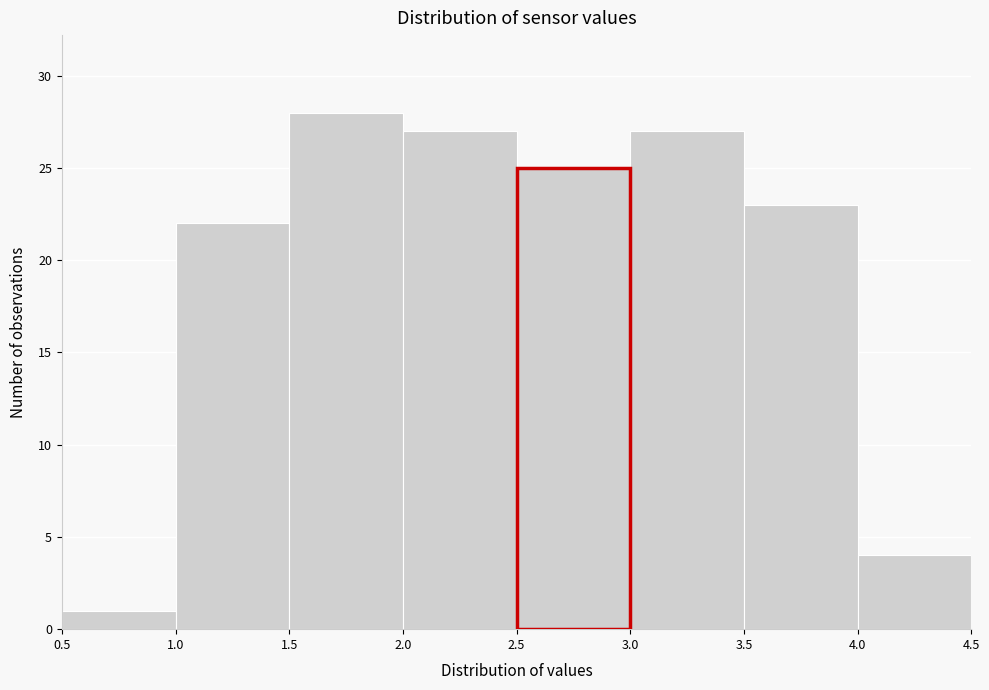

Reading left to right, transcribe this chart: for each bar, give the range it covers on the x-axis and its height. The values are not printed on the chart, so give them approximately, as read against the axis.

0.5 to 1.0: 1
1.0 to 1.5: 22
1.5 to 2.0: 28
2.0 to 2.5: 27
2.5 to 3.0: 25
3.0 to 3.5: 27
3.5 to 4.0: 23
4.0 to 4.5: 4